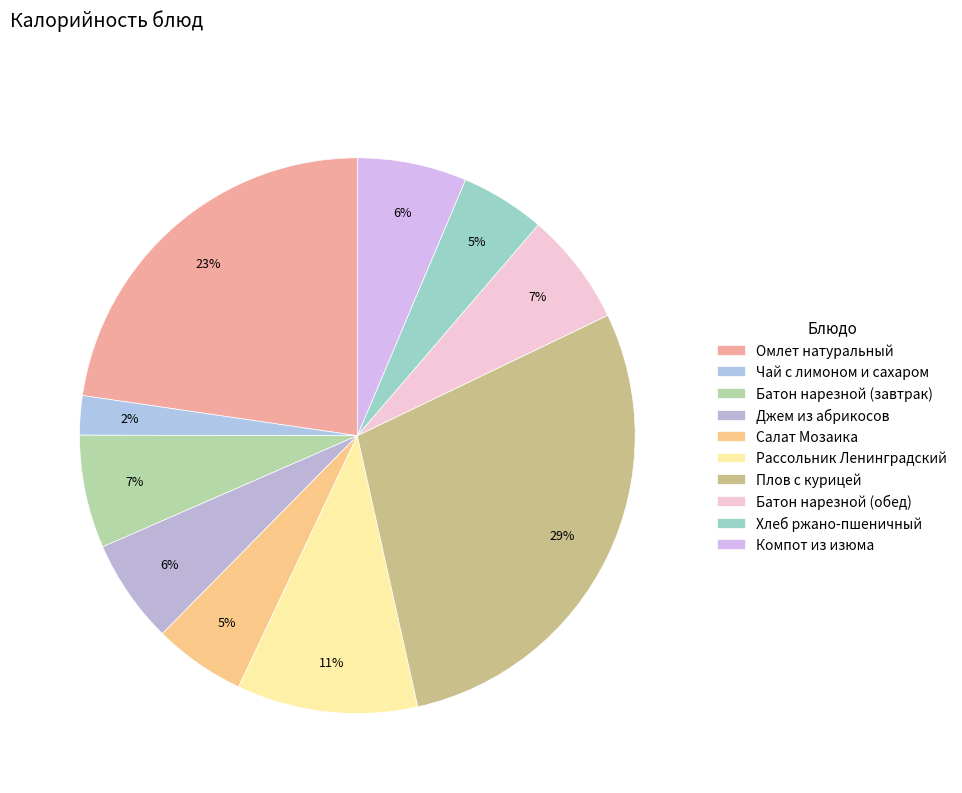

To the nearest percent, what is the combined percentage of Хлеб ржано-пшеничный and Рассольник Ленинградский?

15%